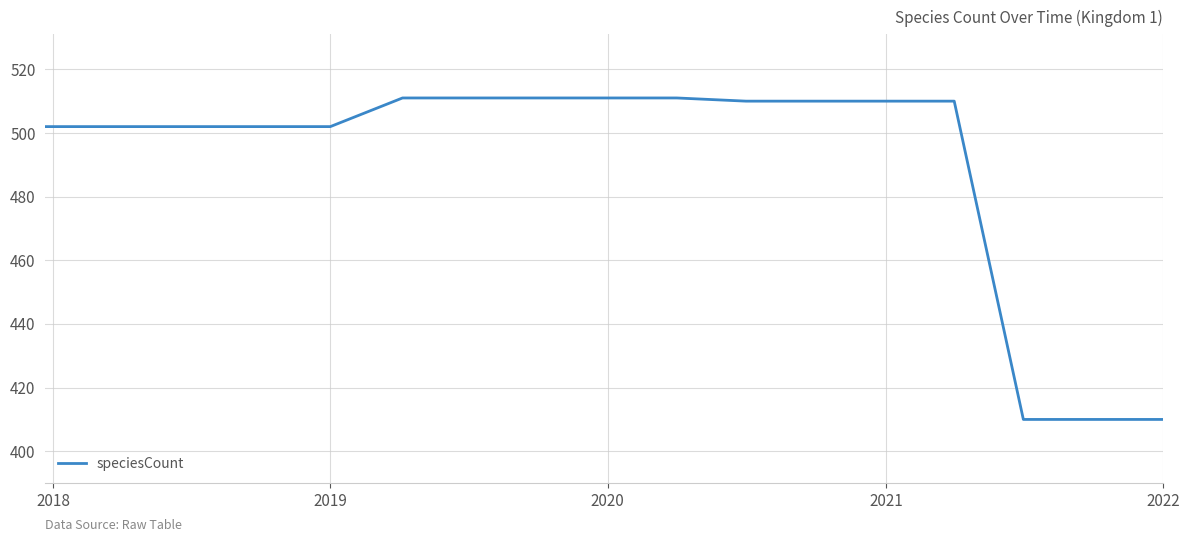

What is the difference between the maximum and minimum values?

101